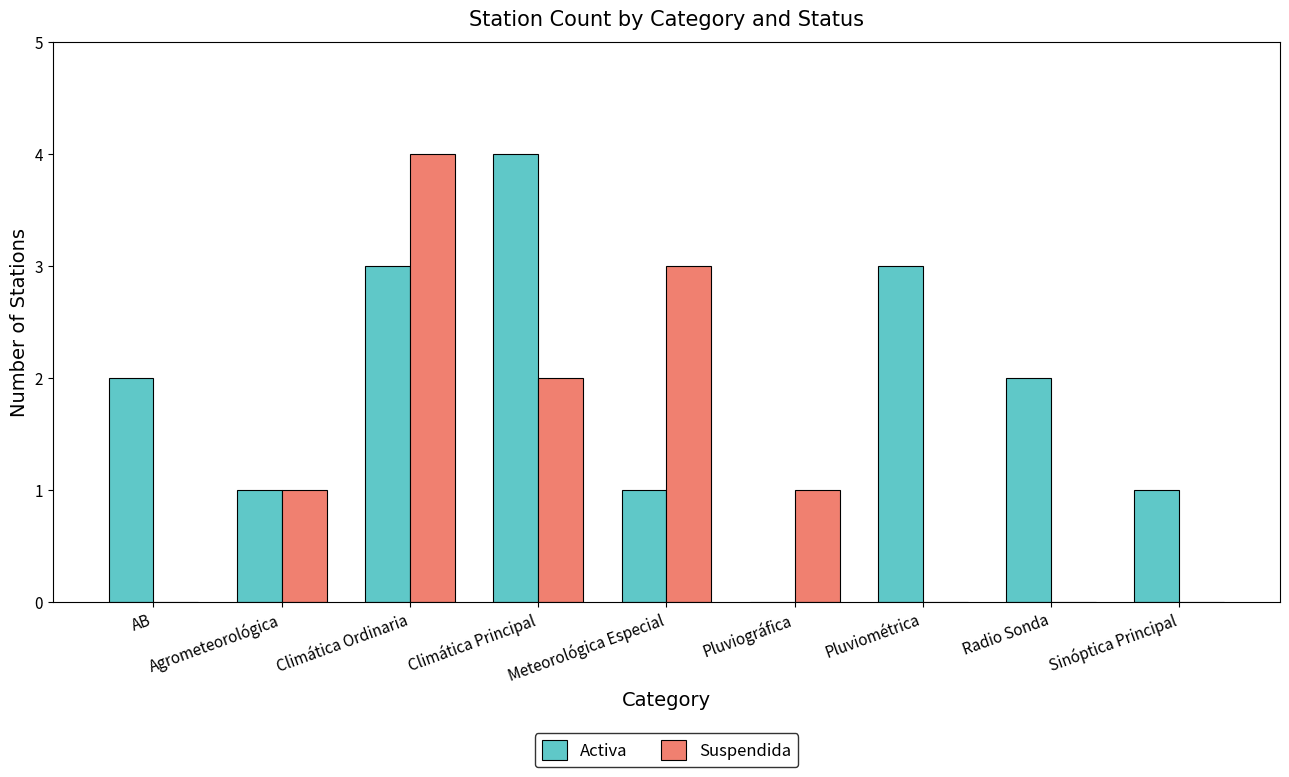

Does the chart contain stacked bars?

No